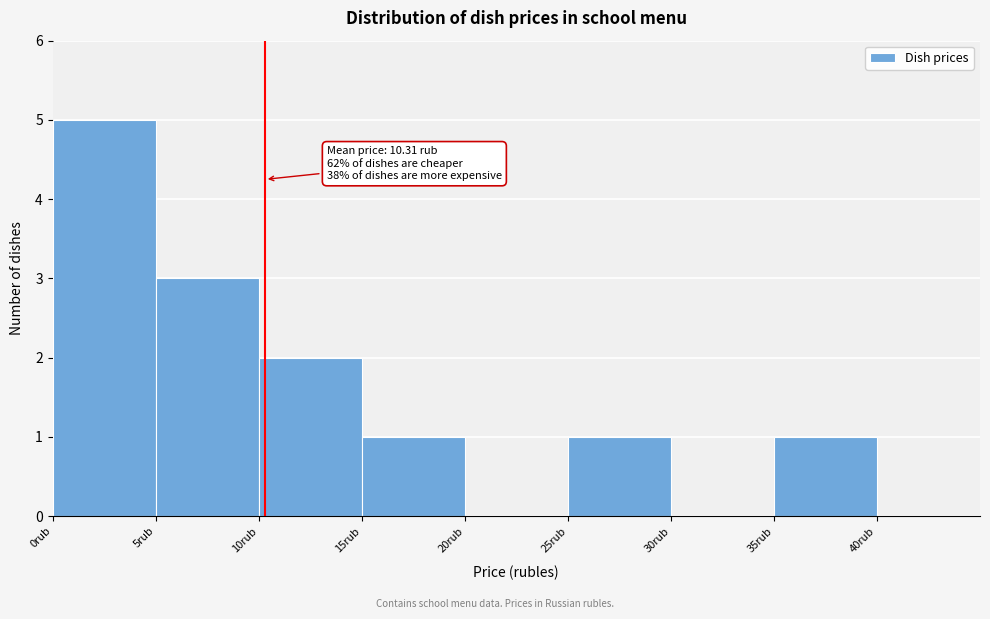

Which range on the x-axis has the tallest bar?

0 to 5